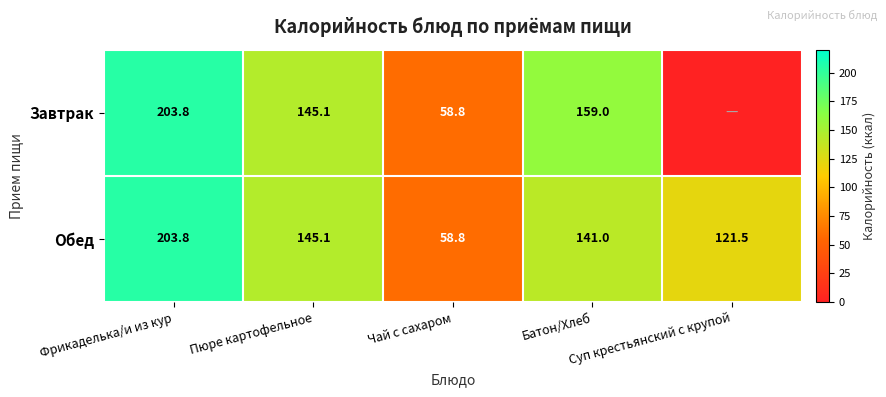

Which category has the lowest value across all series?

Суп крестьянский с крупой